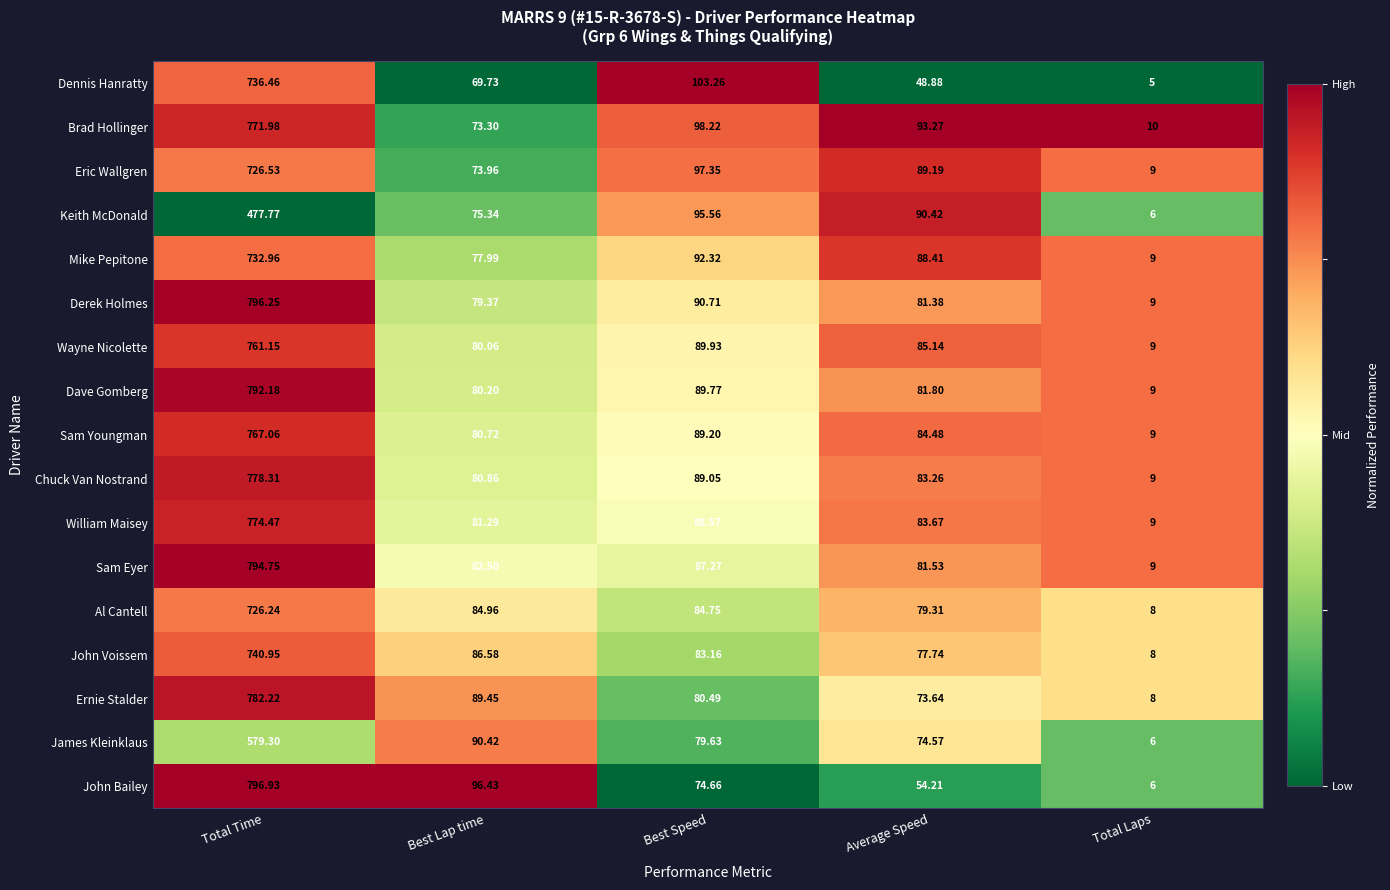

At which label does James Kleinklaus reach its peak?

Total Time